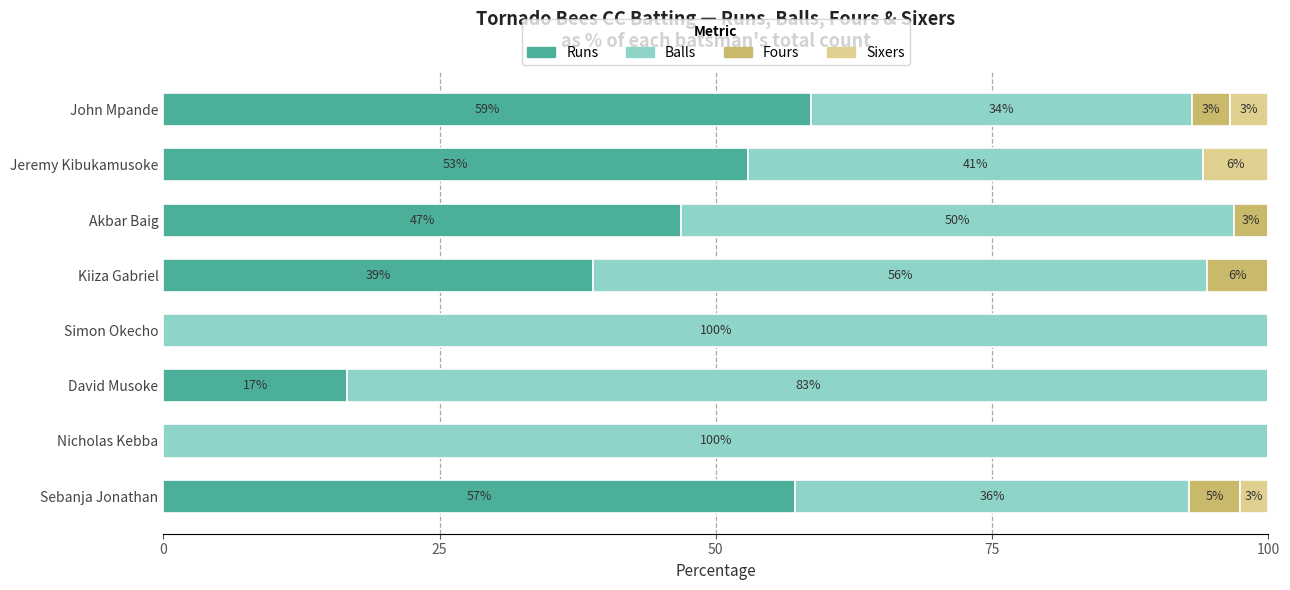

List the series in order of their peak value, highest first.

Balls, Runs, Sixers, Fours